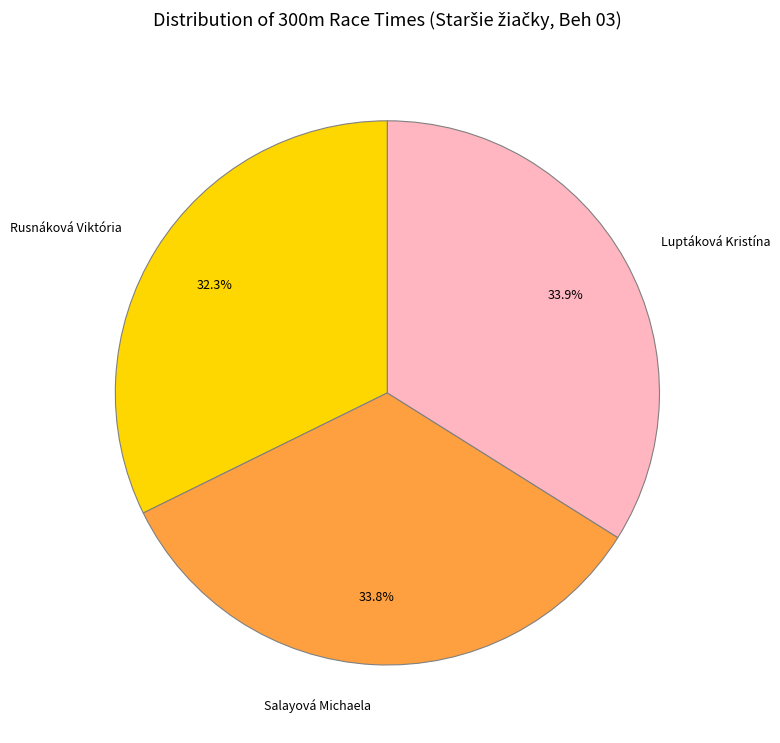

The Luptáková Kristína slice represents 24% of the pie. True or false?

False